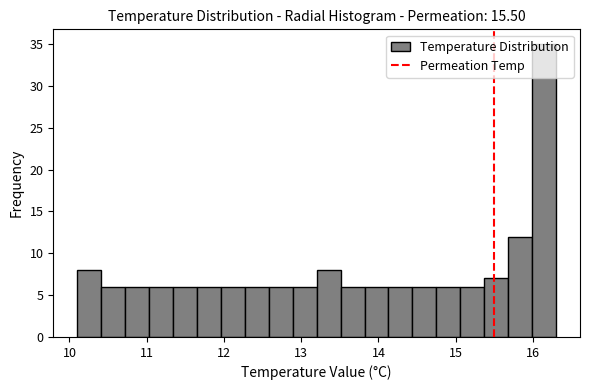

Read against the x-axis, roughly where is the centre of the tallest bar?

16.1